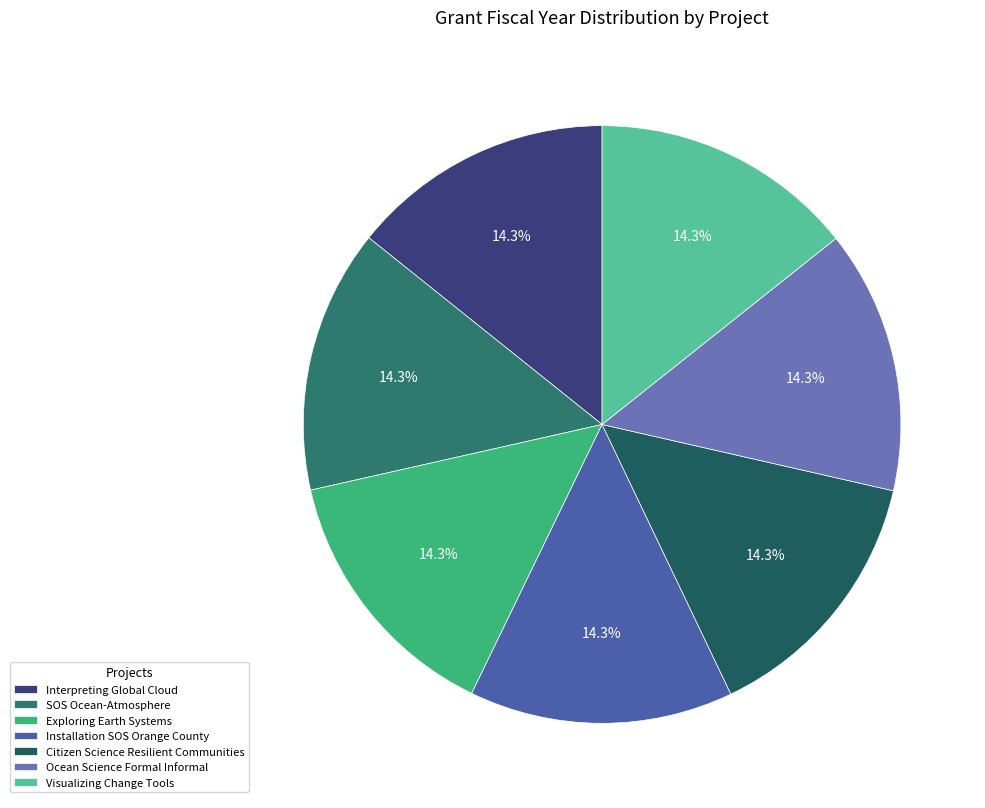

What percentage is the Citizen Science Resilient Communities slice, to the nearest percent?

14%